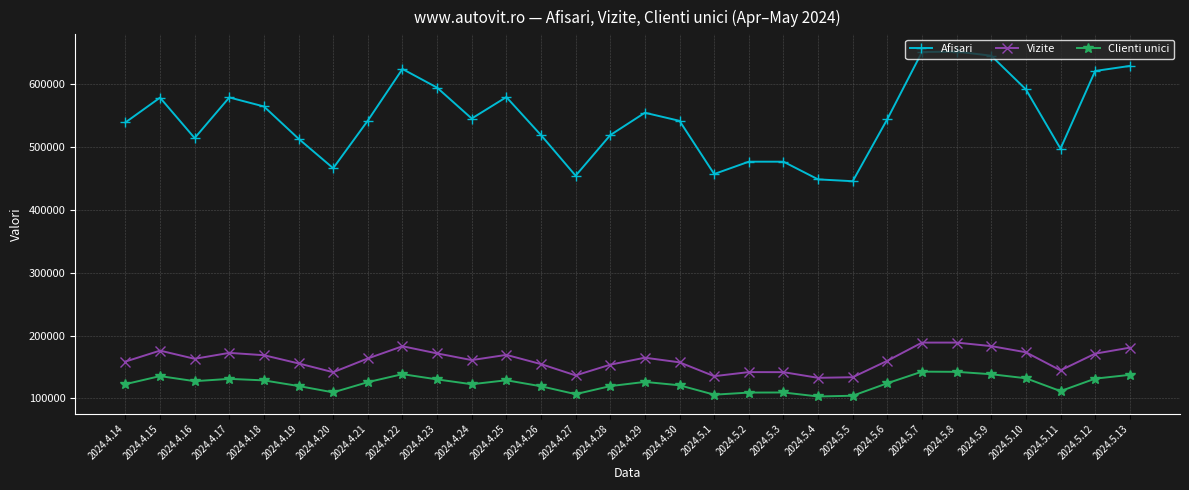

In Vizite, how many points are lower than both neighbors (excluding endpoints)?

7